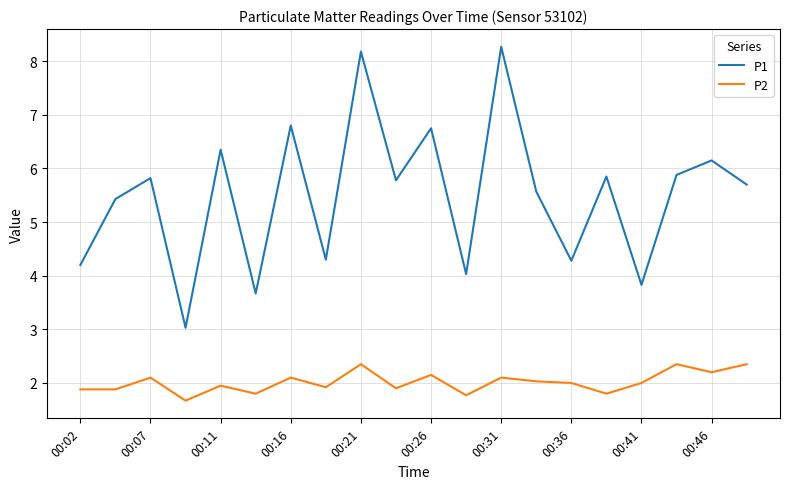

What is the lowest value of the P1 series?

3.0